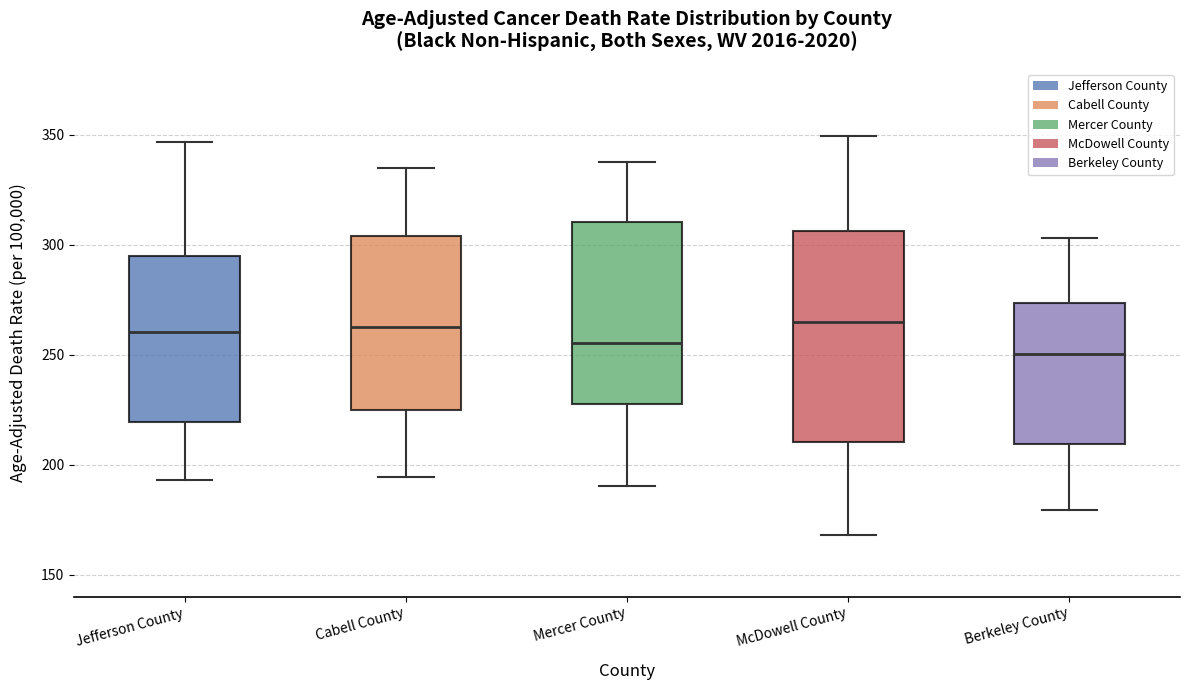

Reading left to right, read every box against the y-axis: the position of its median line, the range the box covers, and the ends of its whiskers. The values are not printed on the chart, so give them approximately, as read against the axis.

Jefferson County: median 260, box 220 to 295, whiskers 195 to 345
Cabell County: median 265, box 225 to 305, whiskers 195 to 335
Mercer County: median 255, box 230 to 310, whiskers 190 to 340
McDowell County: median 265, box 210 to 305, whiskers 170 to 350
Berkeley County: median 250, box 210 to 275, whiskers 180 to 305